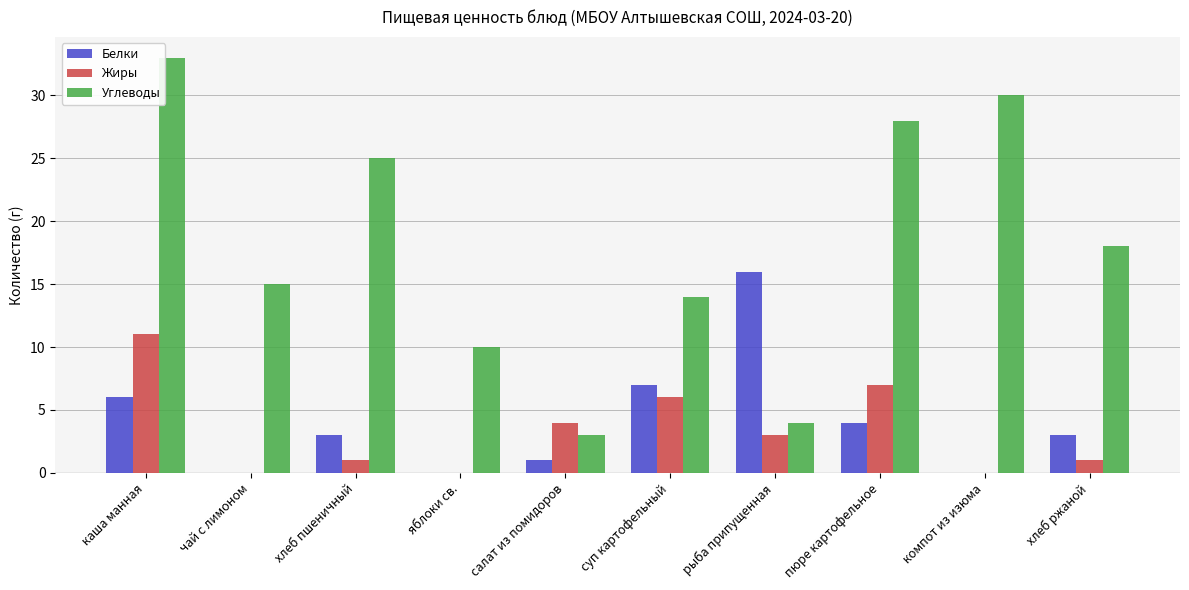

What is the total value across all series at компот из изюма?

30